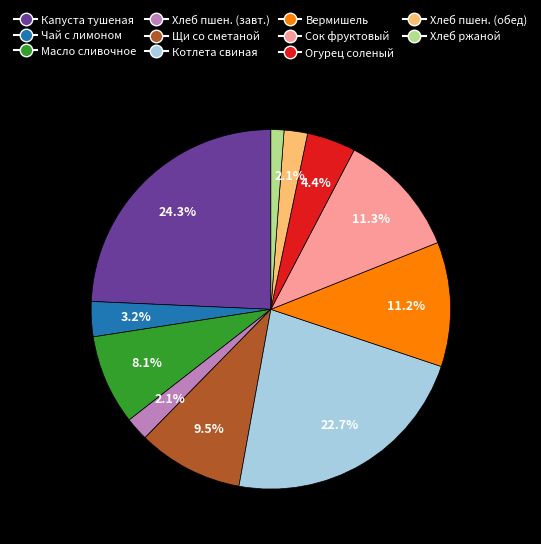

Does any single category account for the majority?

No